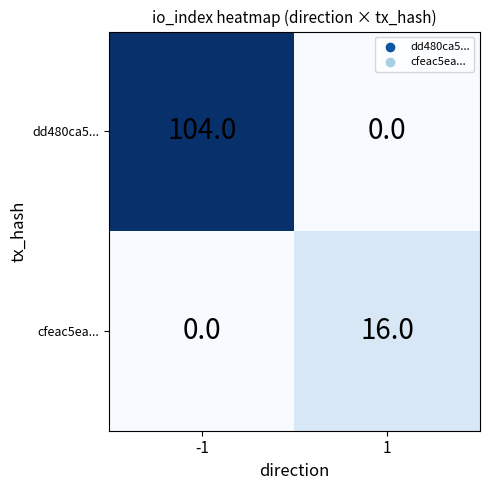

What is the total value across all series at -1?

104